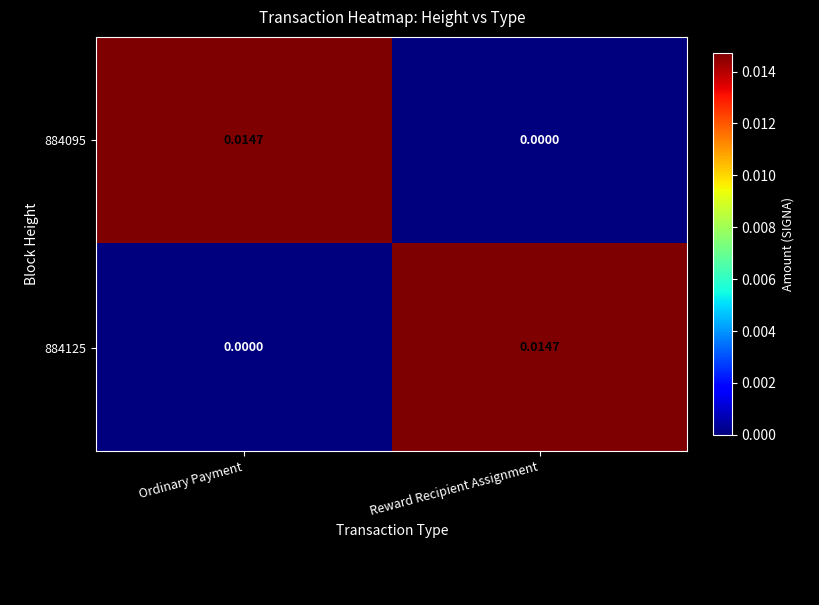

At Reward Recipient Assignment, list the series in order from largest to smallest.

884125, 884095